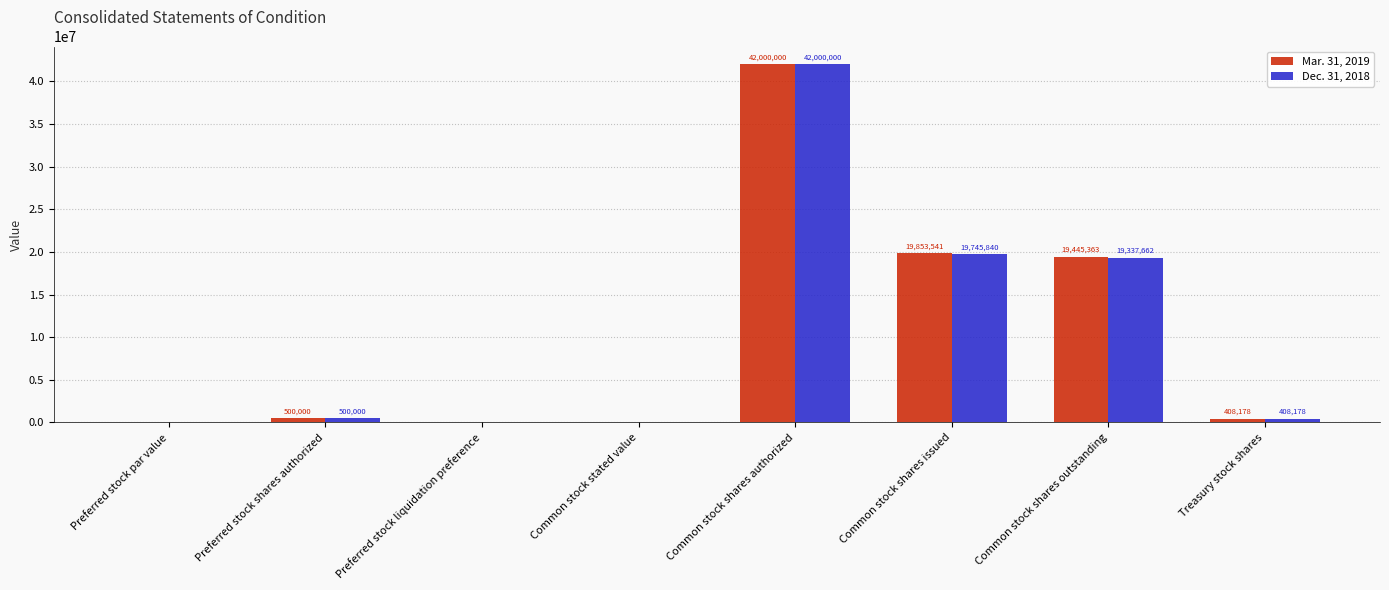

At which category is the sum across all series the highest?

Common stock shares authorized